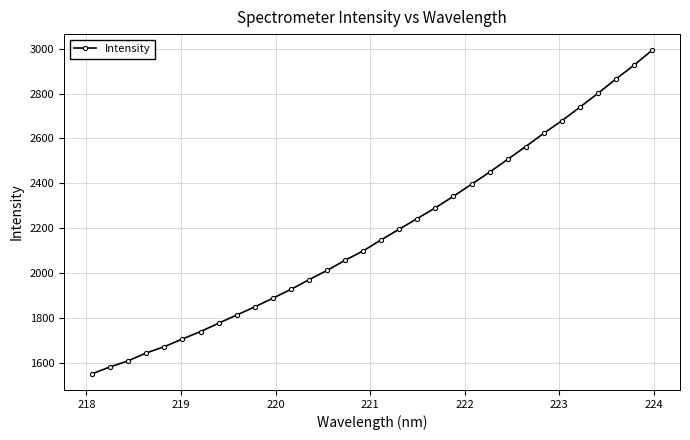

What is the value of the 30th point from the left?

2864.5